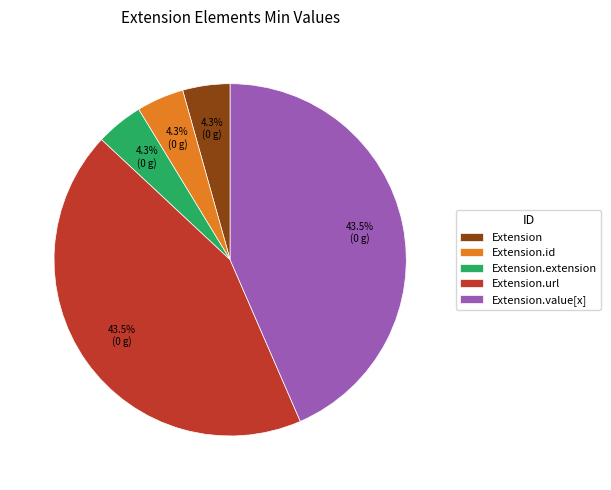

Approximately how many times larger is the value at Extension.value[x] compared to Extension.url?

1.0